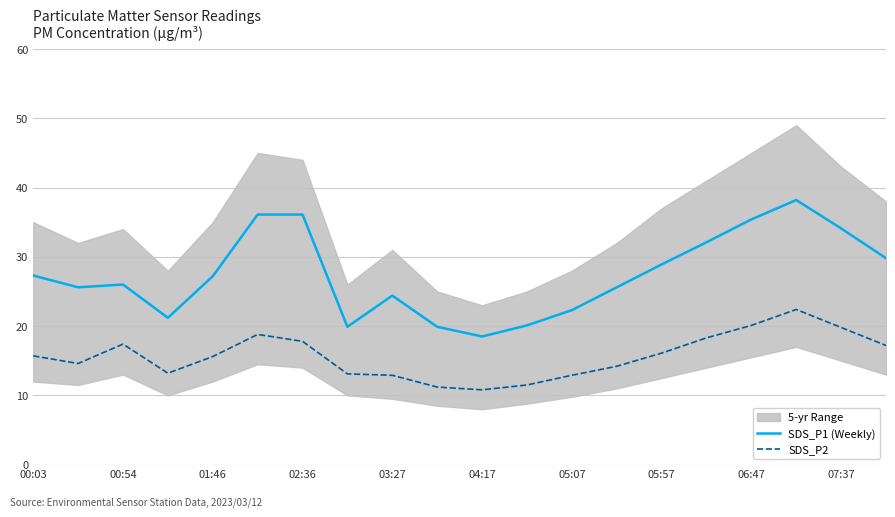

True or false: SDS_P2 and SDS_P1 (Weekly) cross at least once.

False